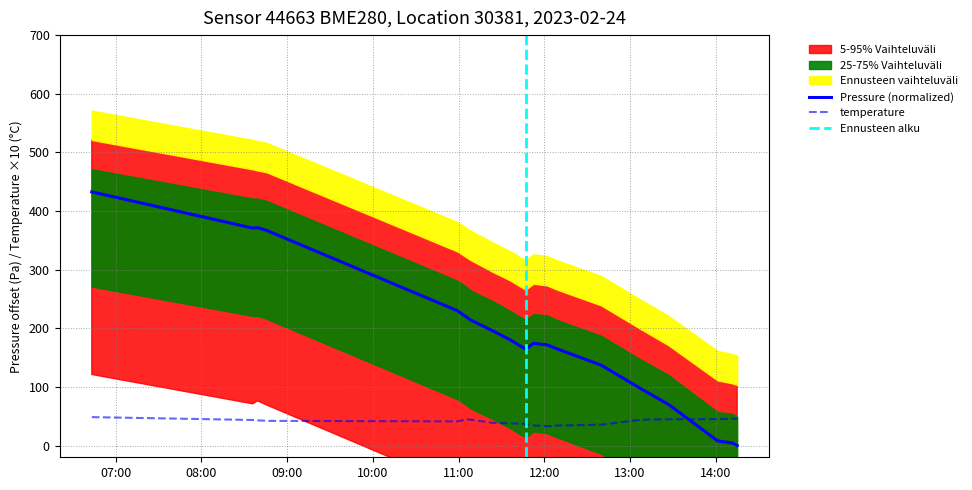

True or false: temperature has more than 2 interior local peaks.

False